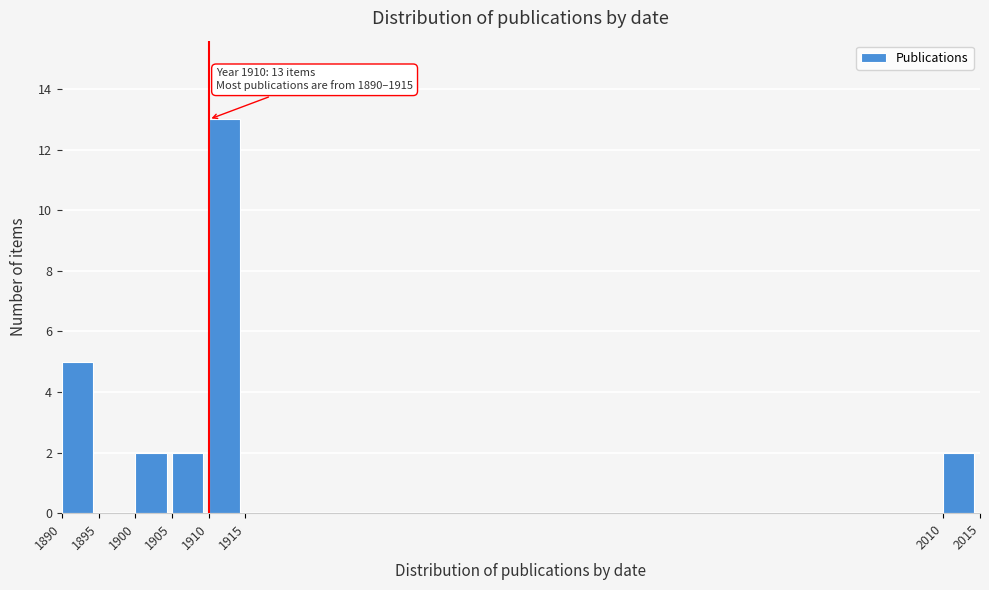

Over which range of the x-axis is the bar tallest?

1910 to 1915